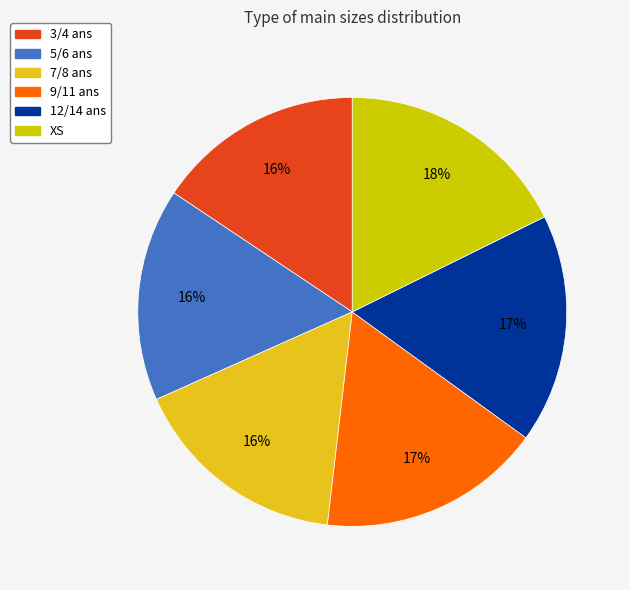

Rank the categories by value from lowest to highest.

3/4 ans, 5/6 ans, 7/8 ans, 9/11 ans, 12/14 ans, XS